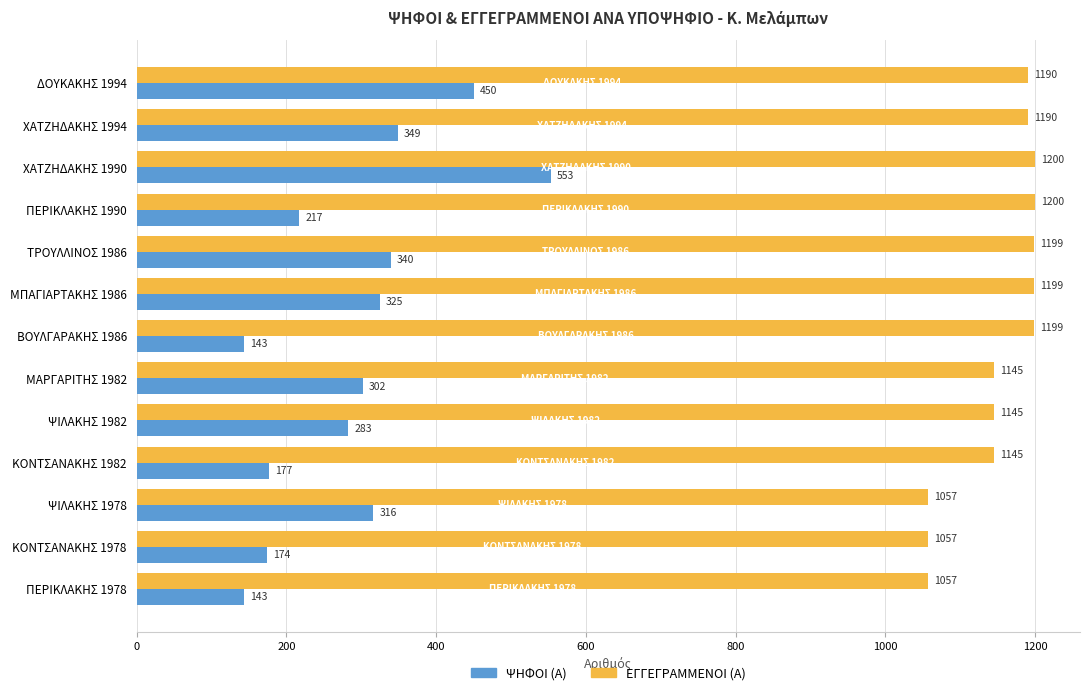

Rank the series at ΧΑΤΖΗΔΑΚΗΣ 1990 from highest to lowest value.

ΕΓΓΕΓΡΑΜΜΕΝΟΙ (Α), ΨΗΦΟΙ (Α)